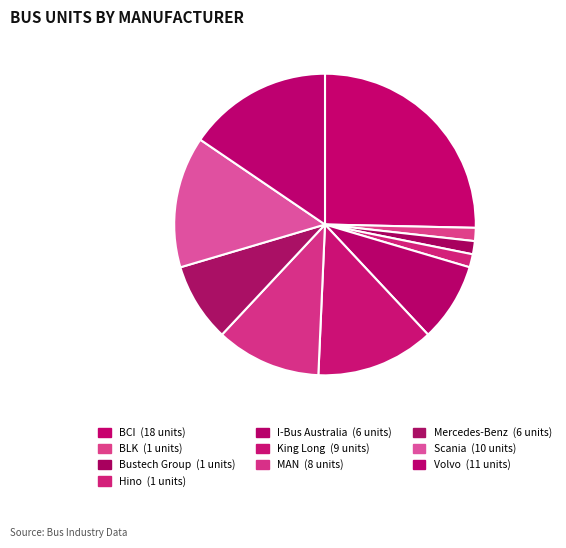

Is it true that King Long is 4% of the pie?

False